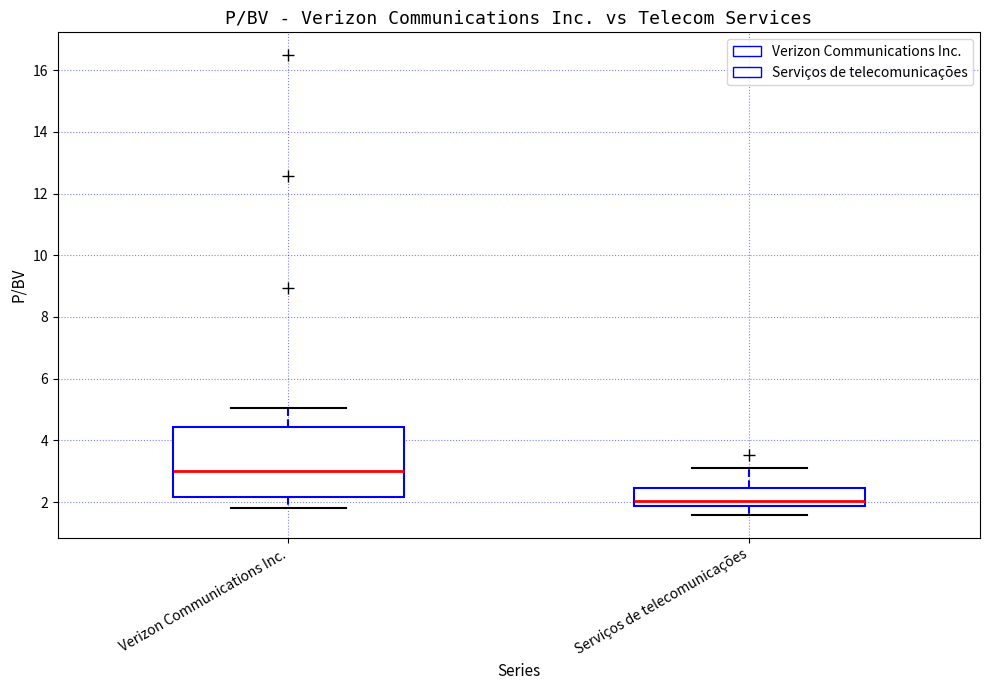

Which box has the highest median line?

Verizon Communications Inc.